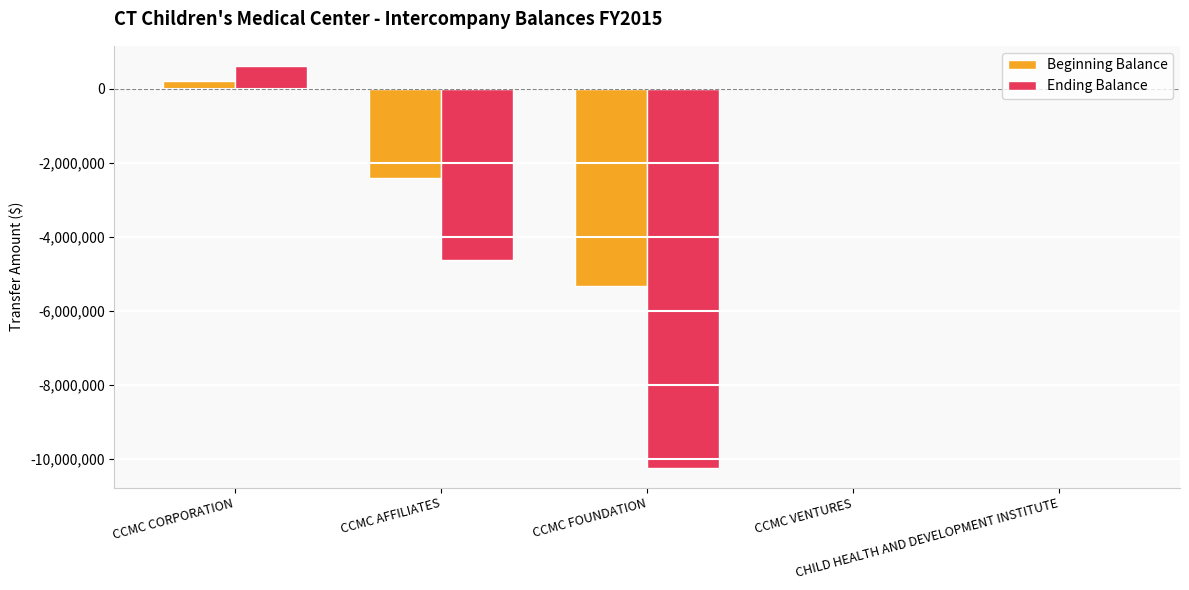

What is the spread (max minus min) of values at CCMC FOUNDATION?

4905626